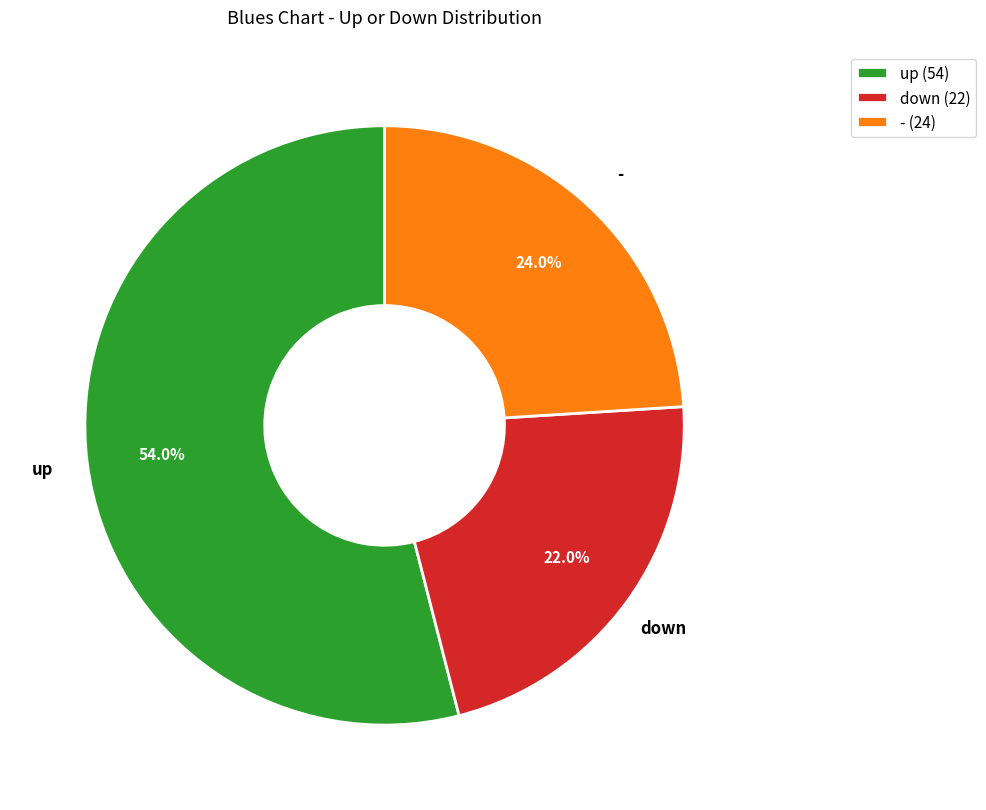

What is the ratio of the value at - to the value at down?

1.1